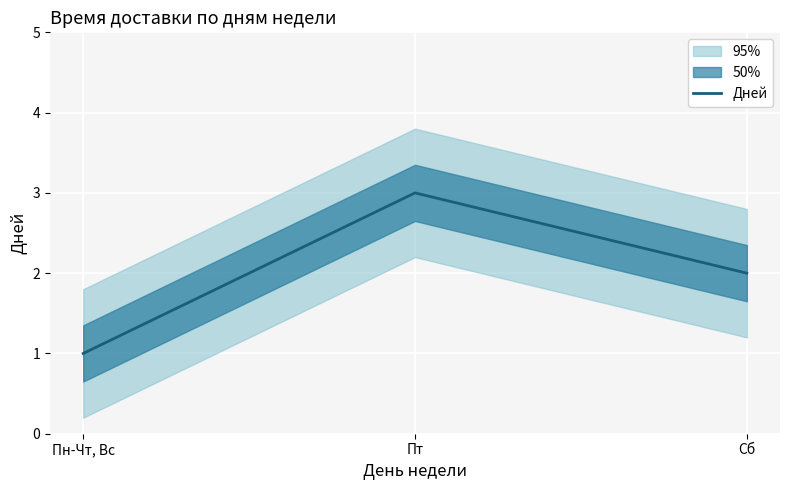

Rank the categories by value from lowest to highest.

Пн-Чт, Вс, Сб, Пт